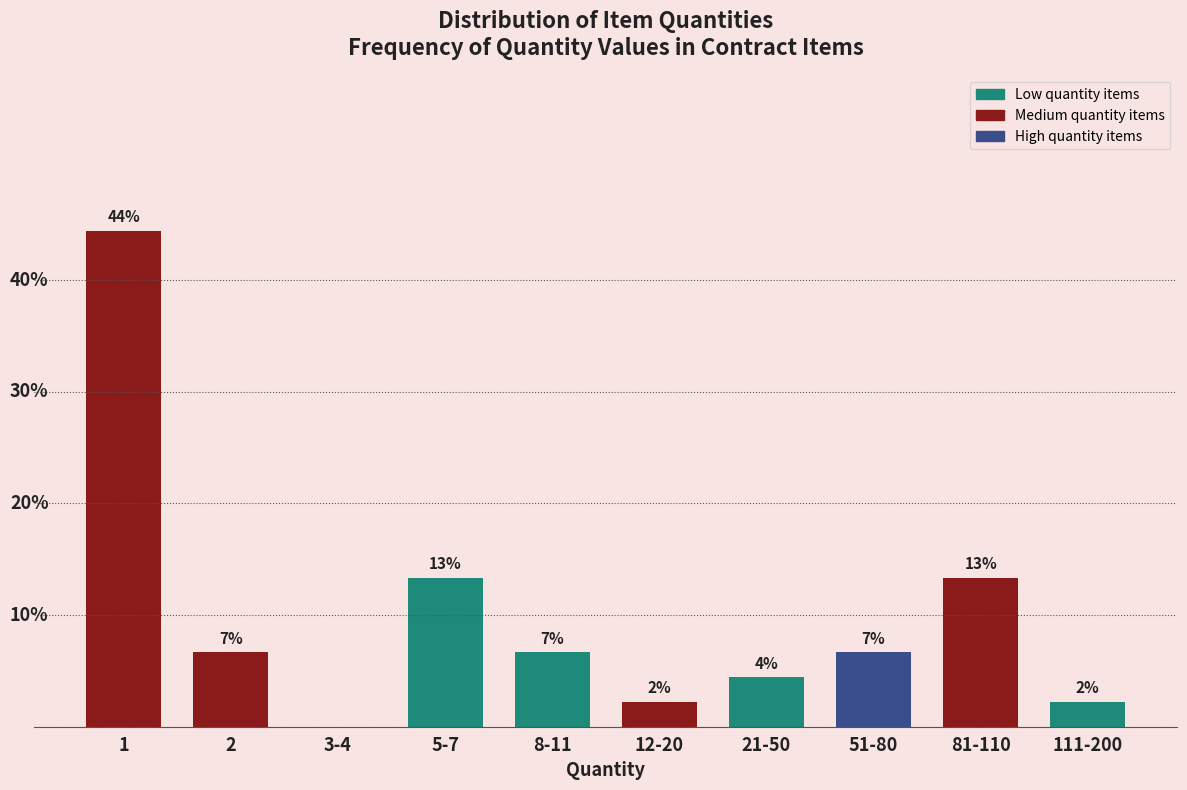

Are the bars horizontal?

No